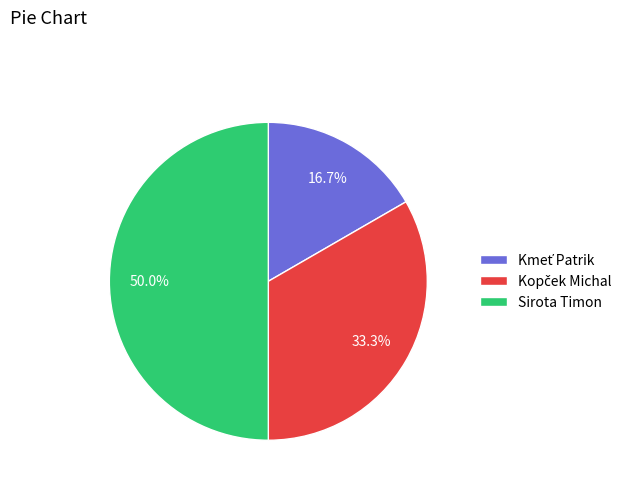

What is the largest slice in the pie chart?

Sirota Timon